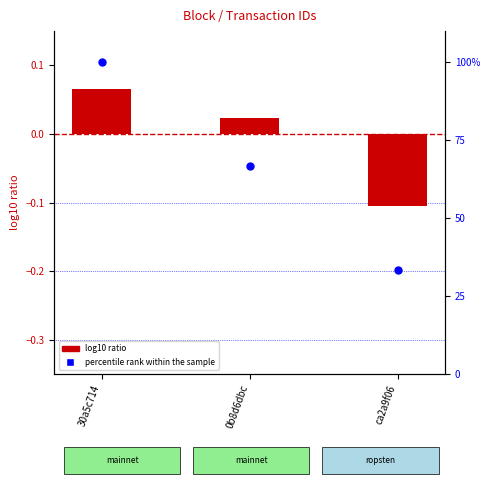

At how many categories does at least one series exceed 0?

3